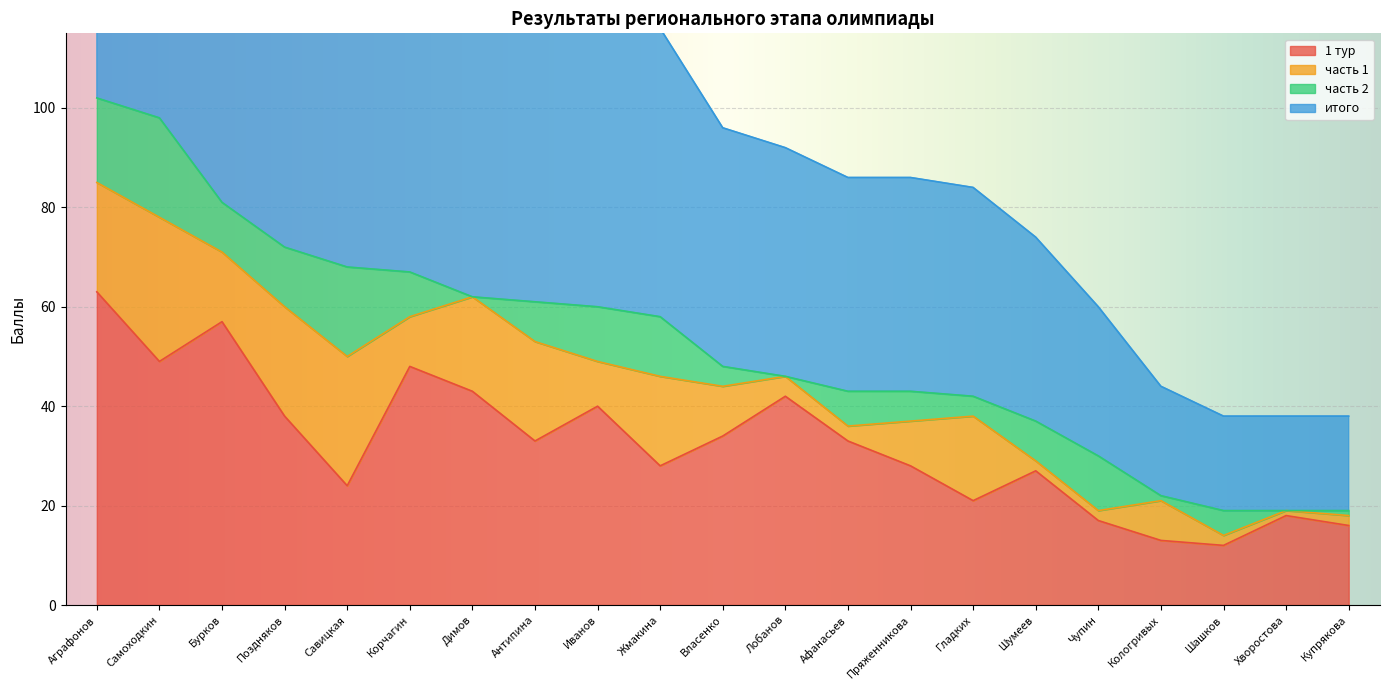

What position from the right is Власенко?

11